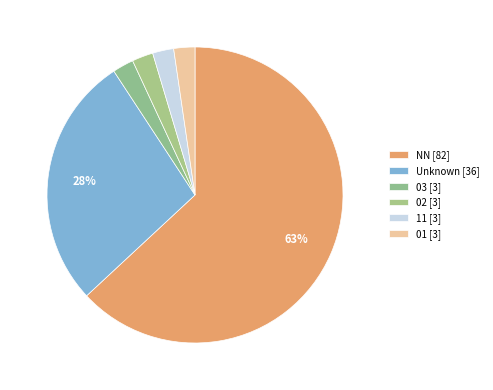

Which slice is the largest?

NN [82]